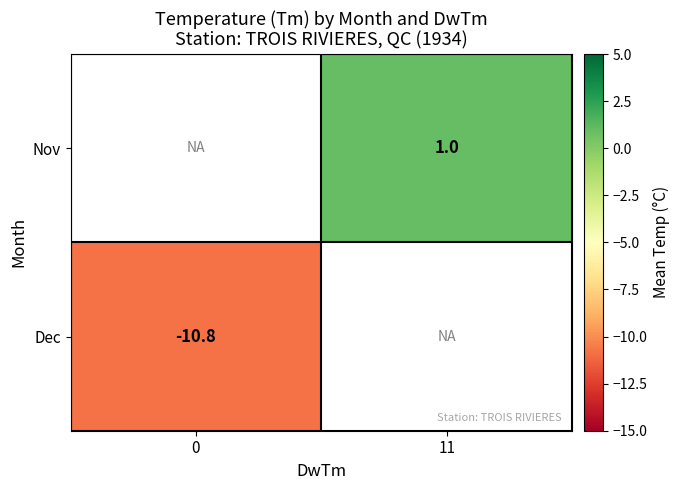

Is the value of Dec at 0 greater than the value of Nov at 11?

No